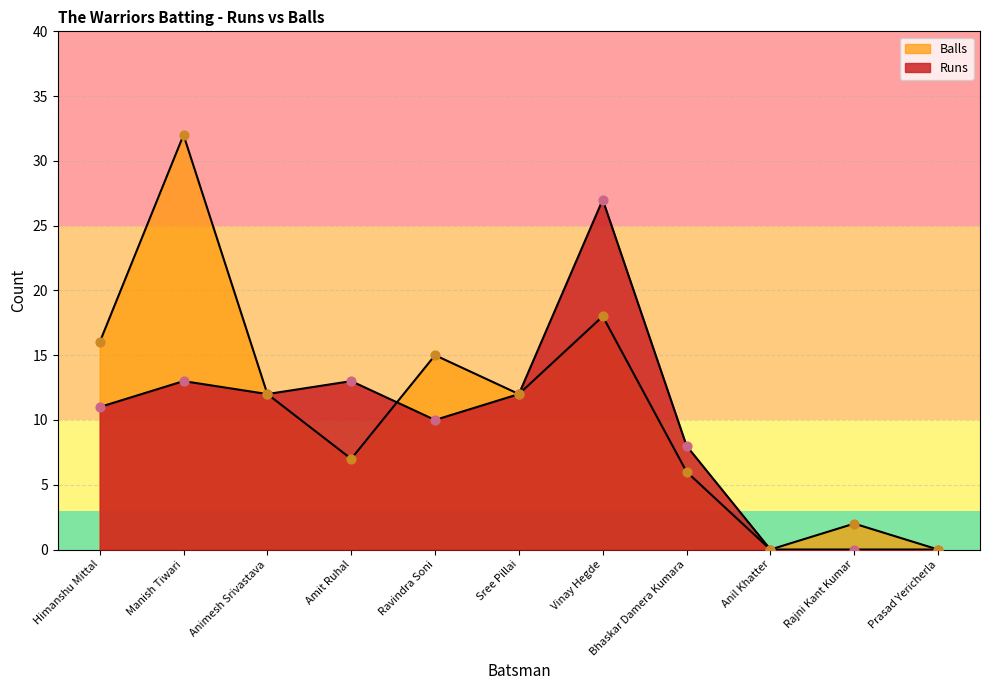

Which series has the largest total across all categories?

Balls